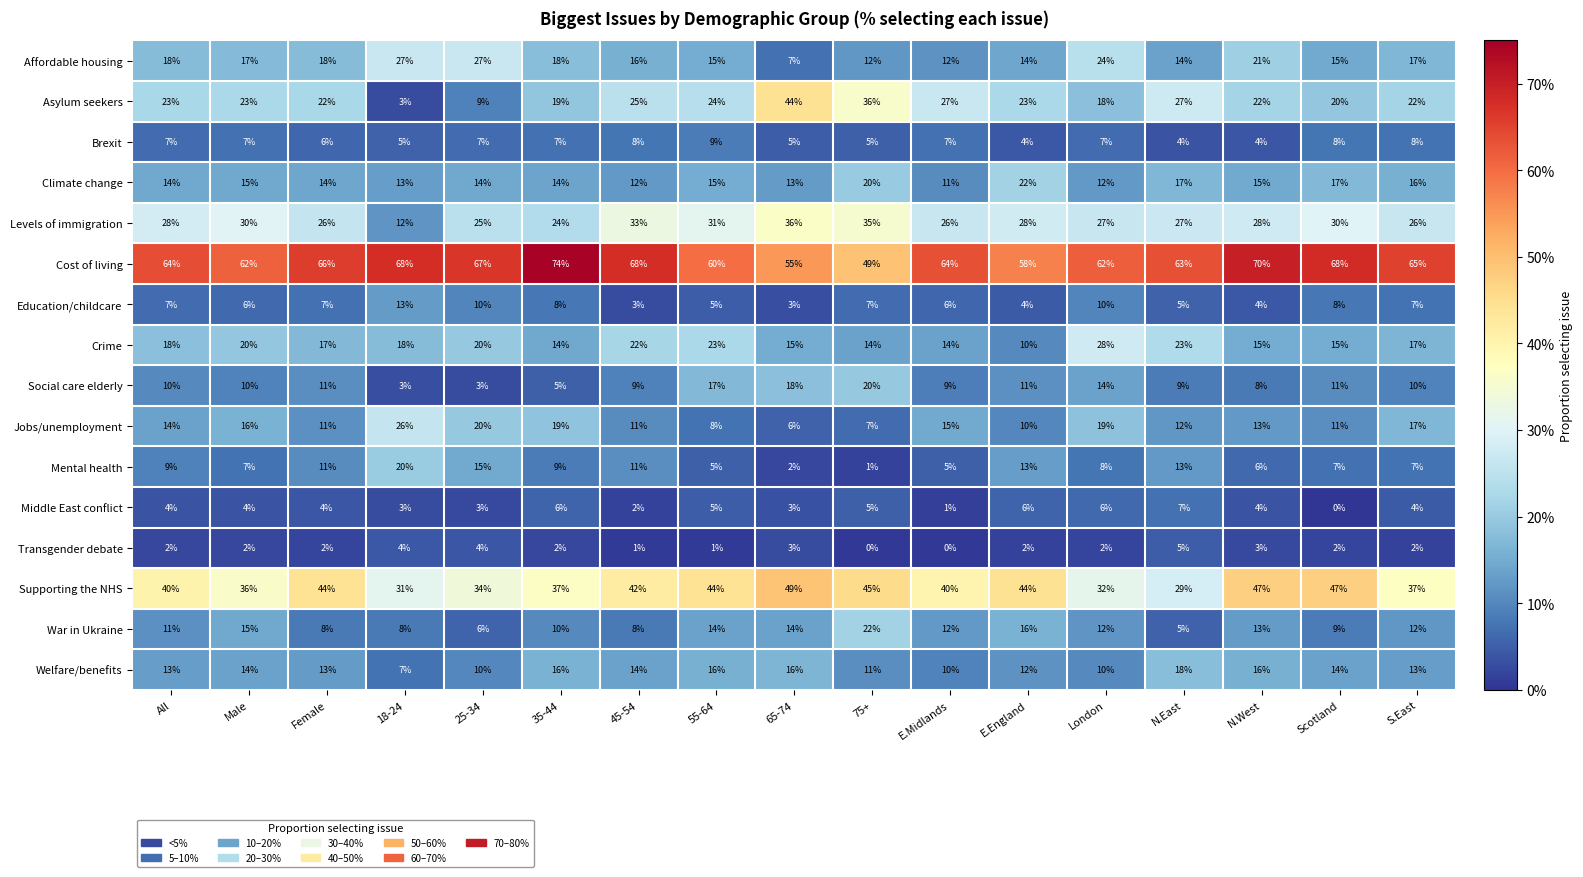

What is the total value across all series at Female?

280